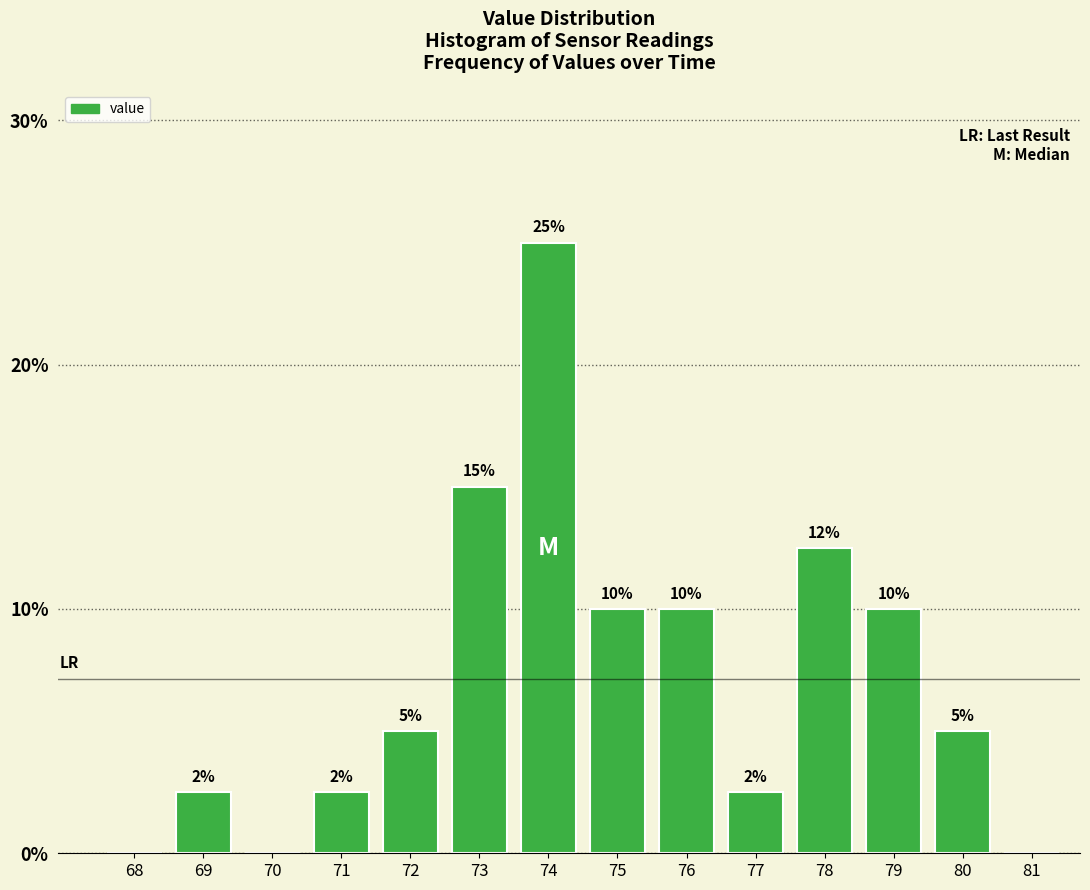

Which has a higher value, 75 or 78?

78